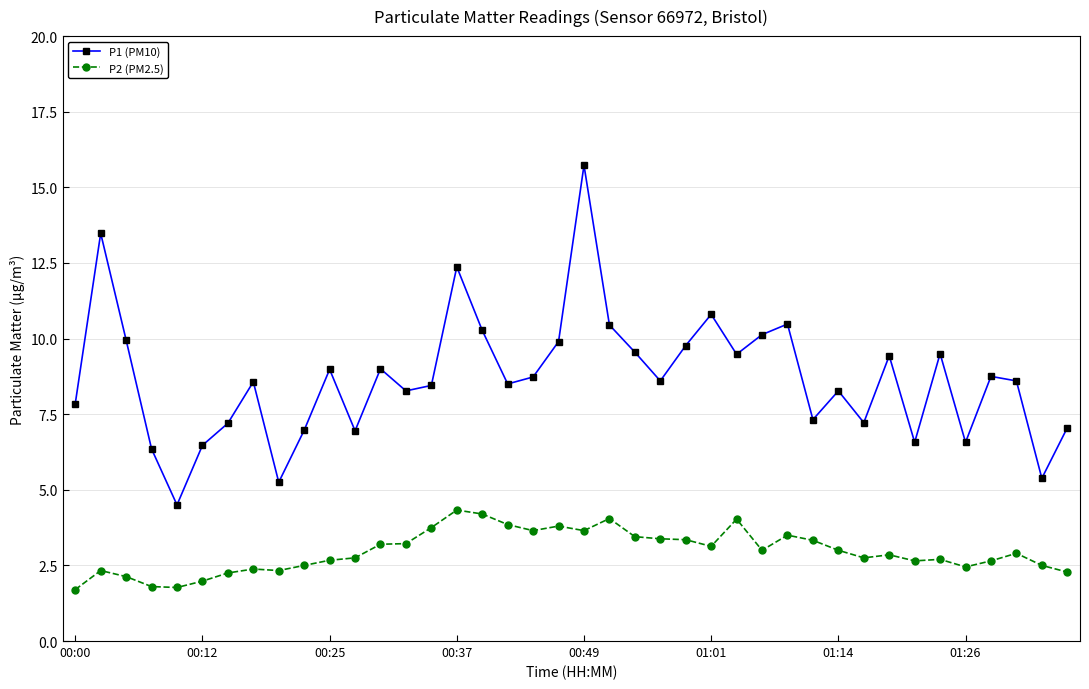

True or false: P1 (PM10) has more than 0 points higher than both neighbors.

True